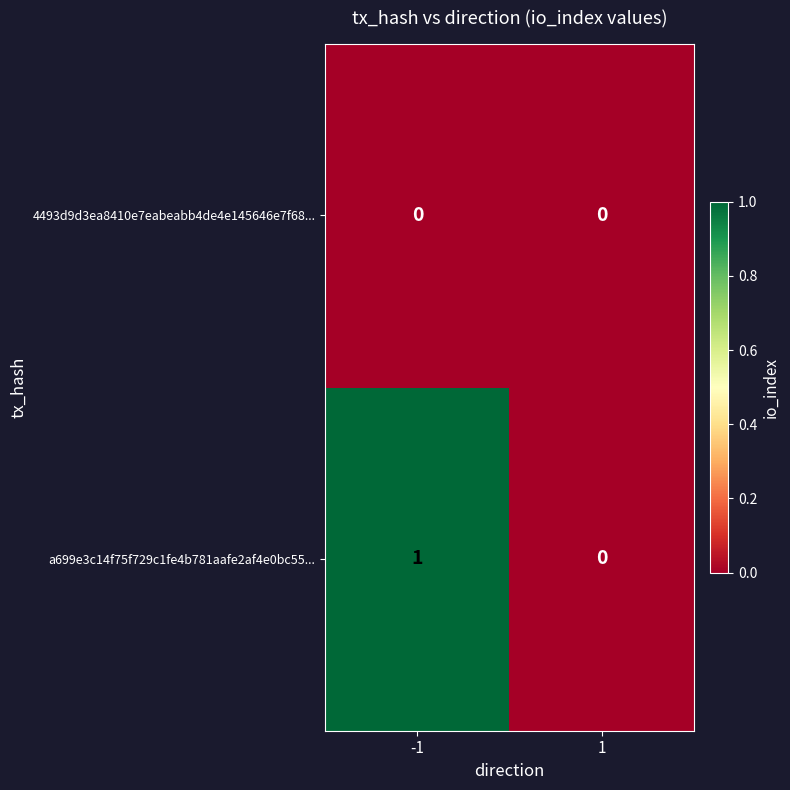

At which category is the sum across all series the highest?

-1